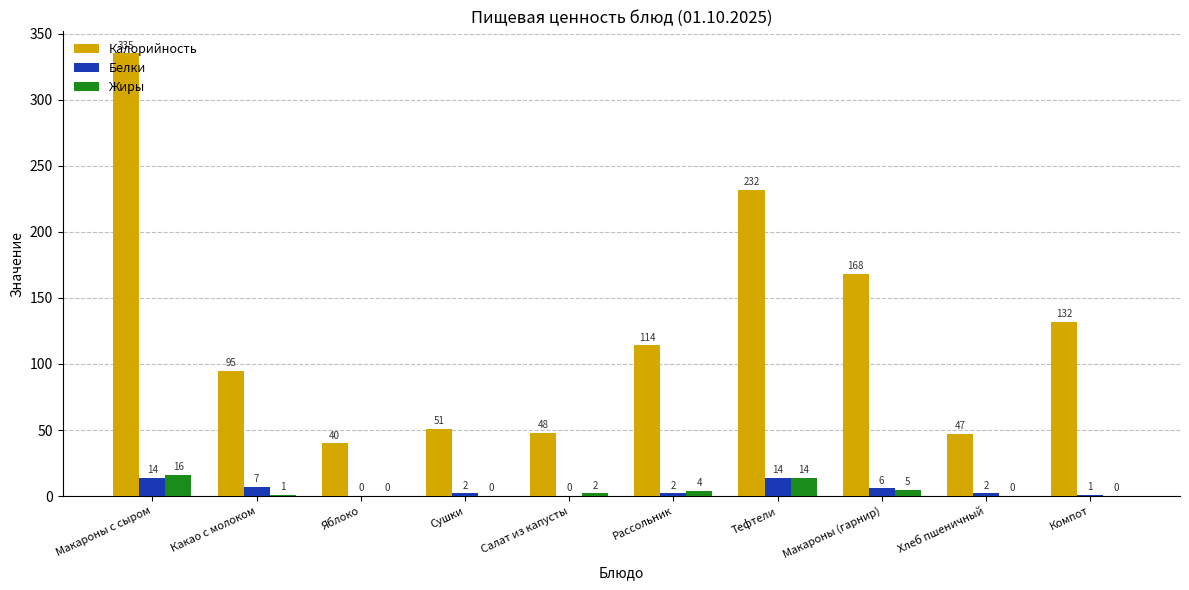

How many distinct data groups are displayed?

3